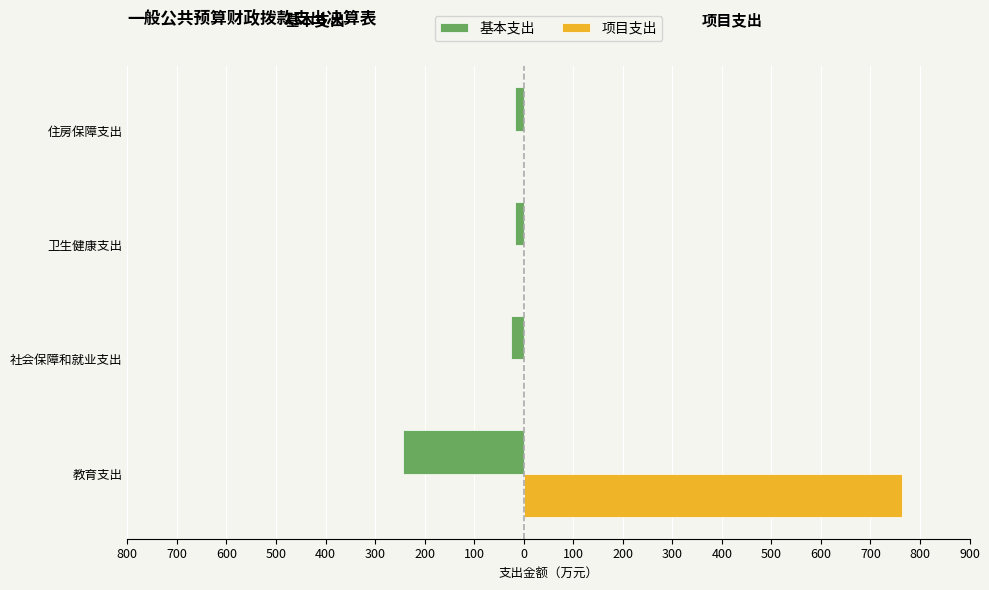

What are all the series names shown in the legend?

基本支出, 项目支出